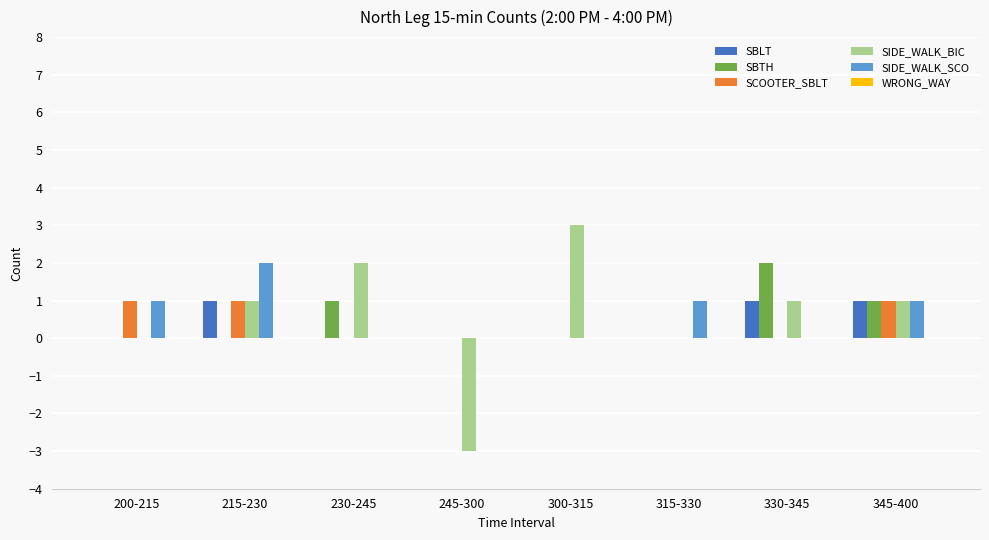

What is the maximum value shown in the chart?

3